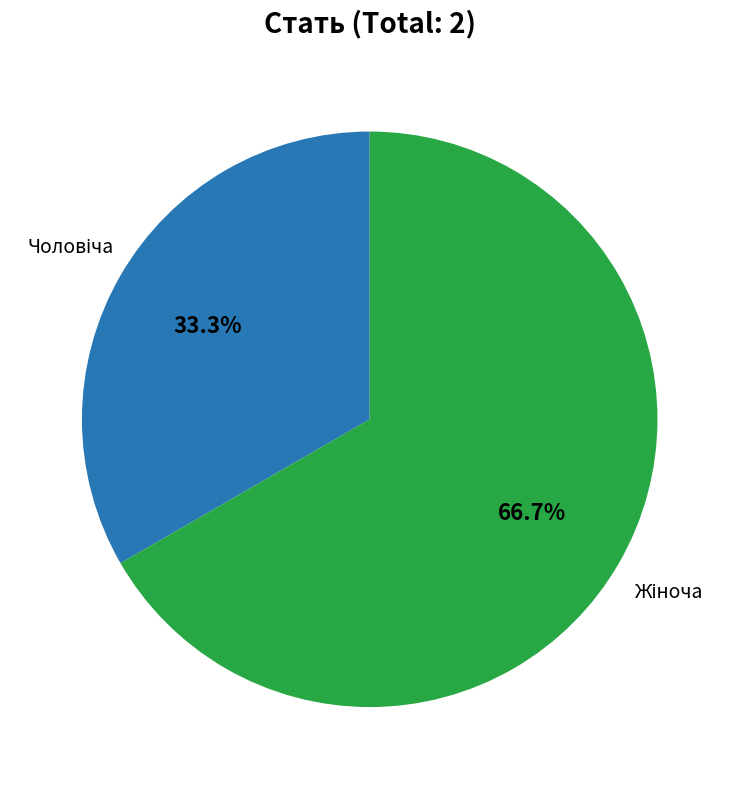

Does any single category account for the majority?

Yes